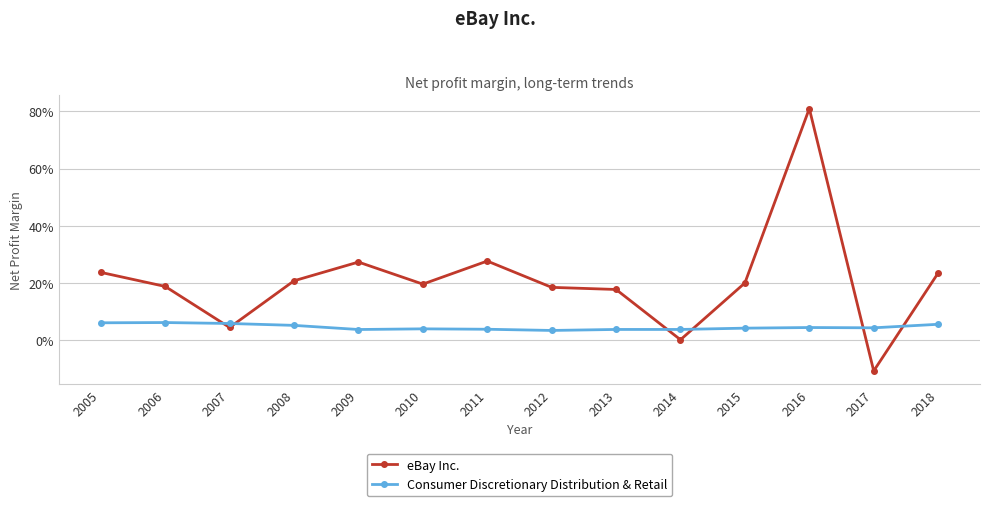

In Consumer Discretionary Distribution & Retail, how many points are lower than both neighbors (excluding endpoints)?

3